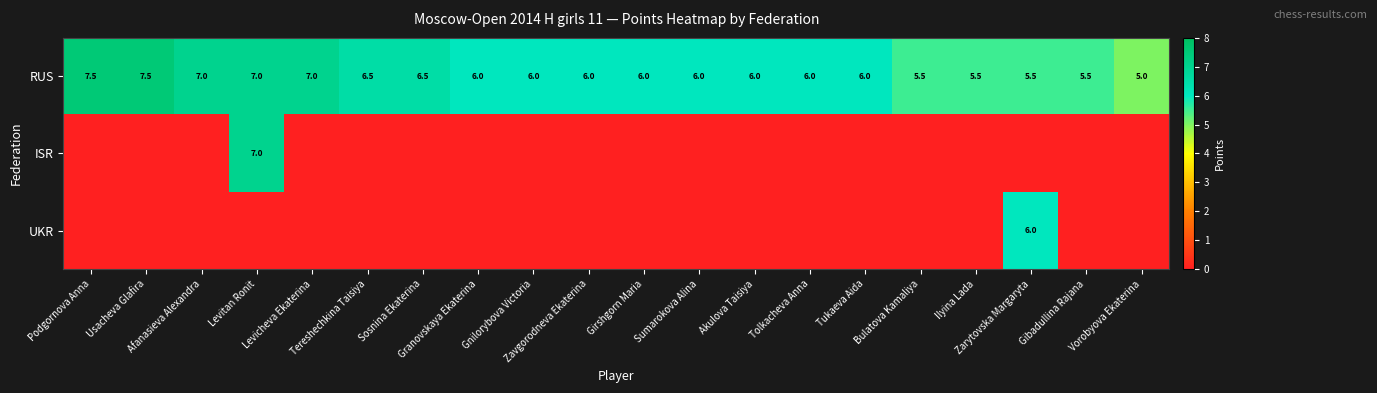

Count the RUS values in the range 6 to 7.

13